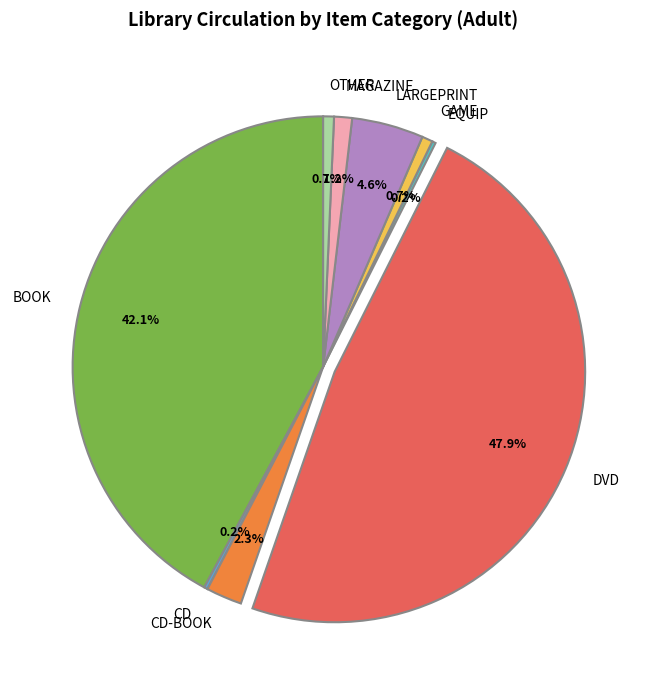

What is the largest slice in the pie chart?

DVD